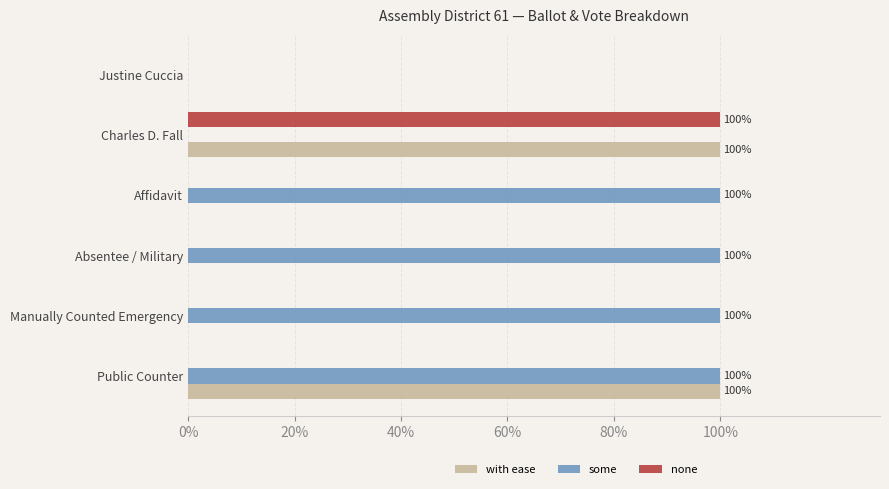

Between Public Counter and Manually Counted Emergency, which series saw the biggest shift?

with ease